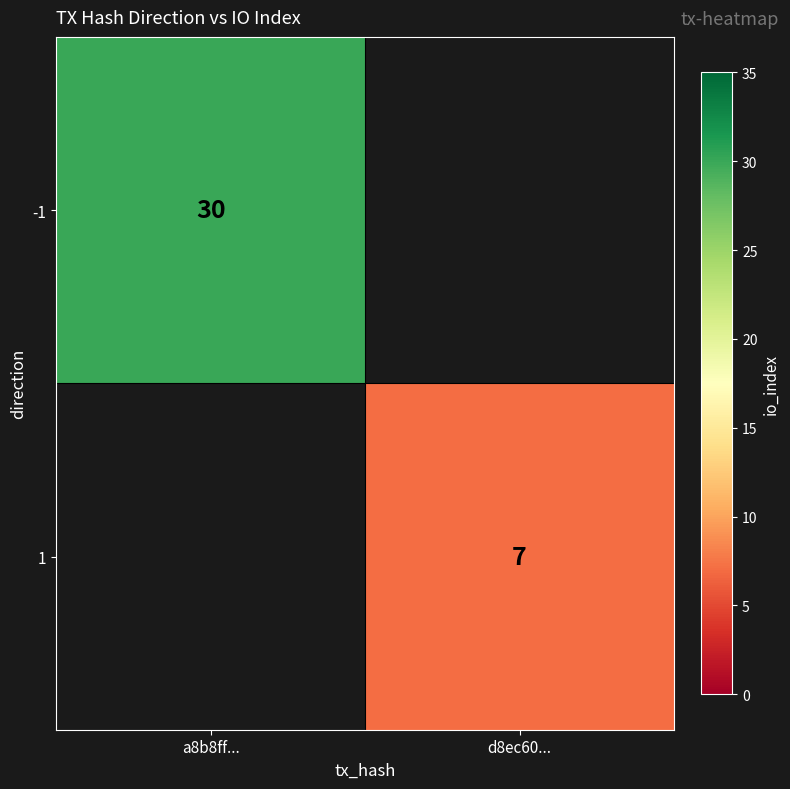

The value of 1 at d8ec60... is 7. True or false?

True